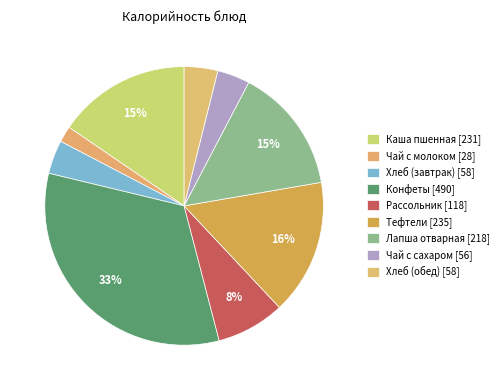

How many segments does this pie chart have?

9